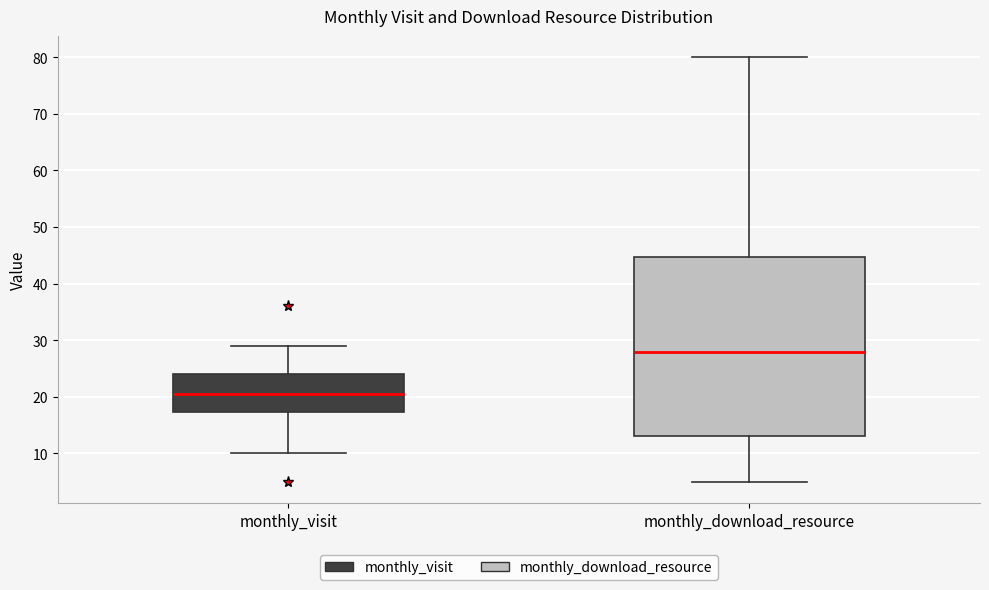

Reading left to right, read every box against the y-axis: the position of its median line, the range the box covers, and the ends of its whiskers. The values are not printed on the chart, so give them approximately, as read against the axis.

monthly_visit: median 21, box 17 to 24, whiskers 10 to 29
monthly_download_resource: median 28, box 13 to 45, whiskers 5 to 80